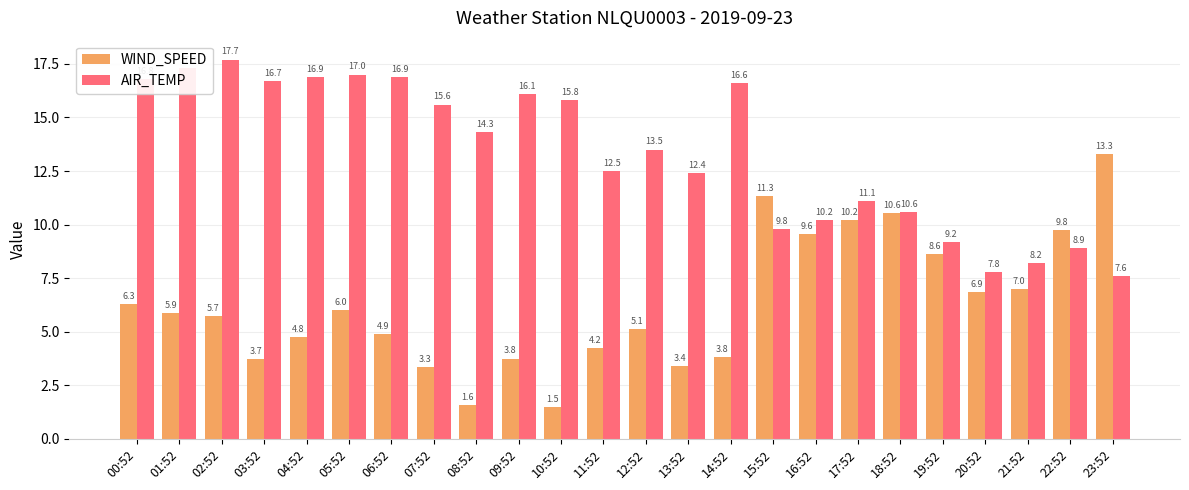

What is the approximate value of AIR_TEMP at 09:52?

16.1